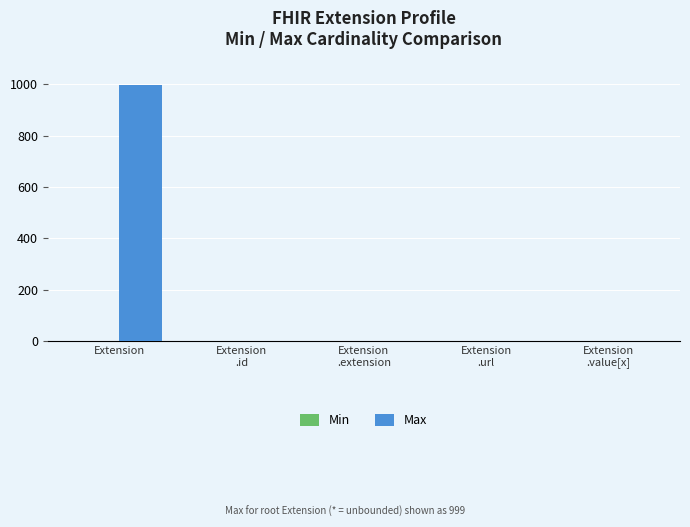

At which category is the sum across all series the highest?

Extension